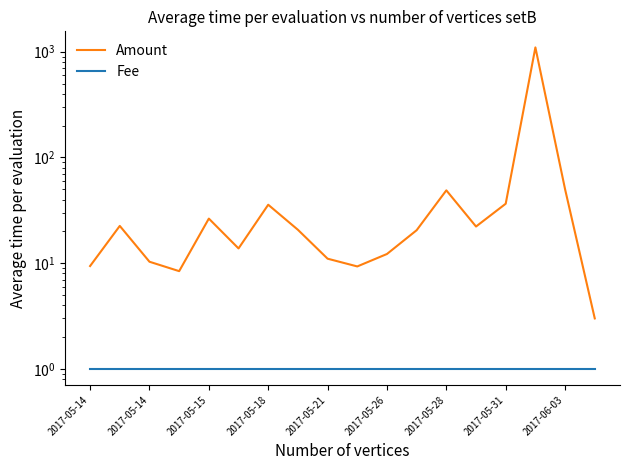

List the labels in order of Amount value, largest first.

15, 16, 12, 14, 2017-05-28, 2017-05-21, 2017-05-14, 13, 2017-05-31, 11, 2017-05-26, 10, 2017-06-03, 2017-05-15, 2017-05-14, 9, 2017-05-18, 17